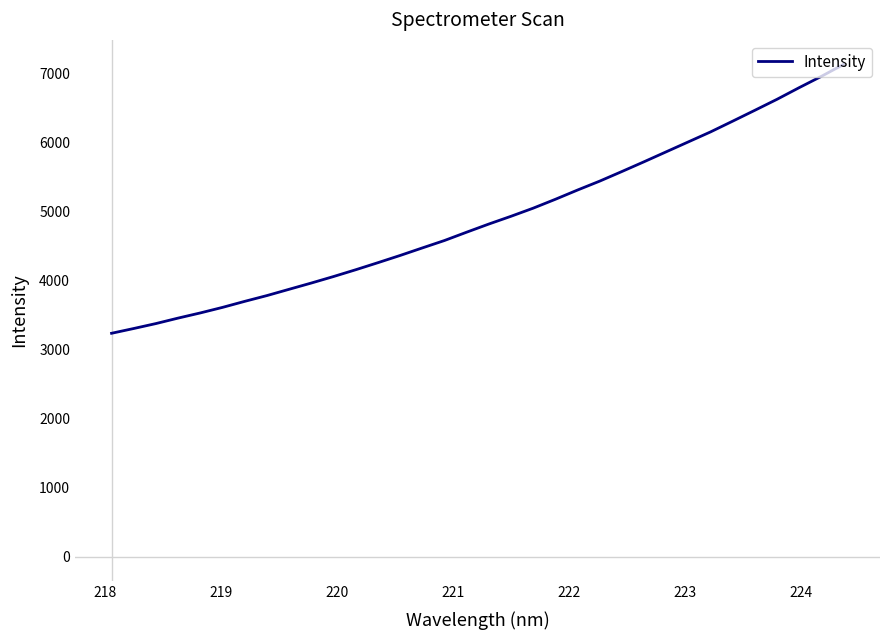

How many lines are shown in the chart?

1